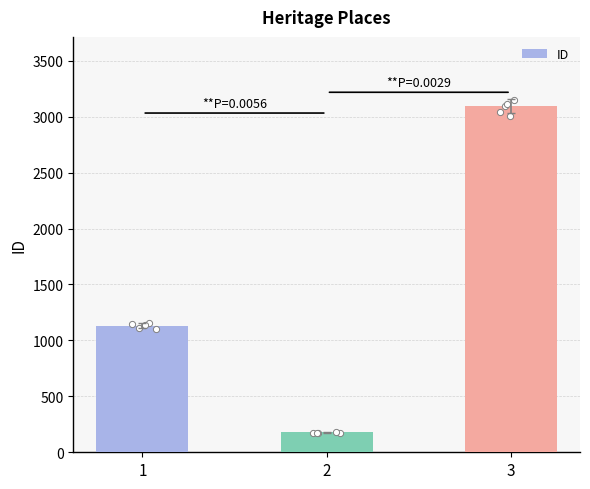

Approximately how many times larger is the value at 1 compared to 2?

6.4